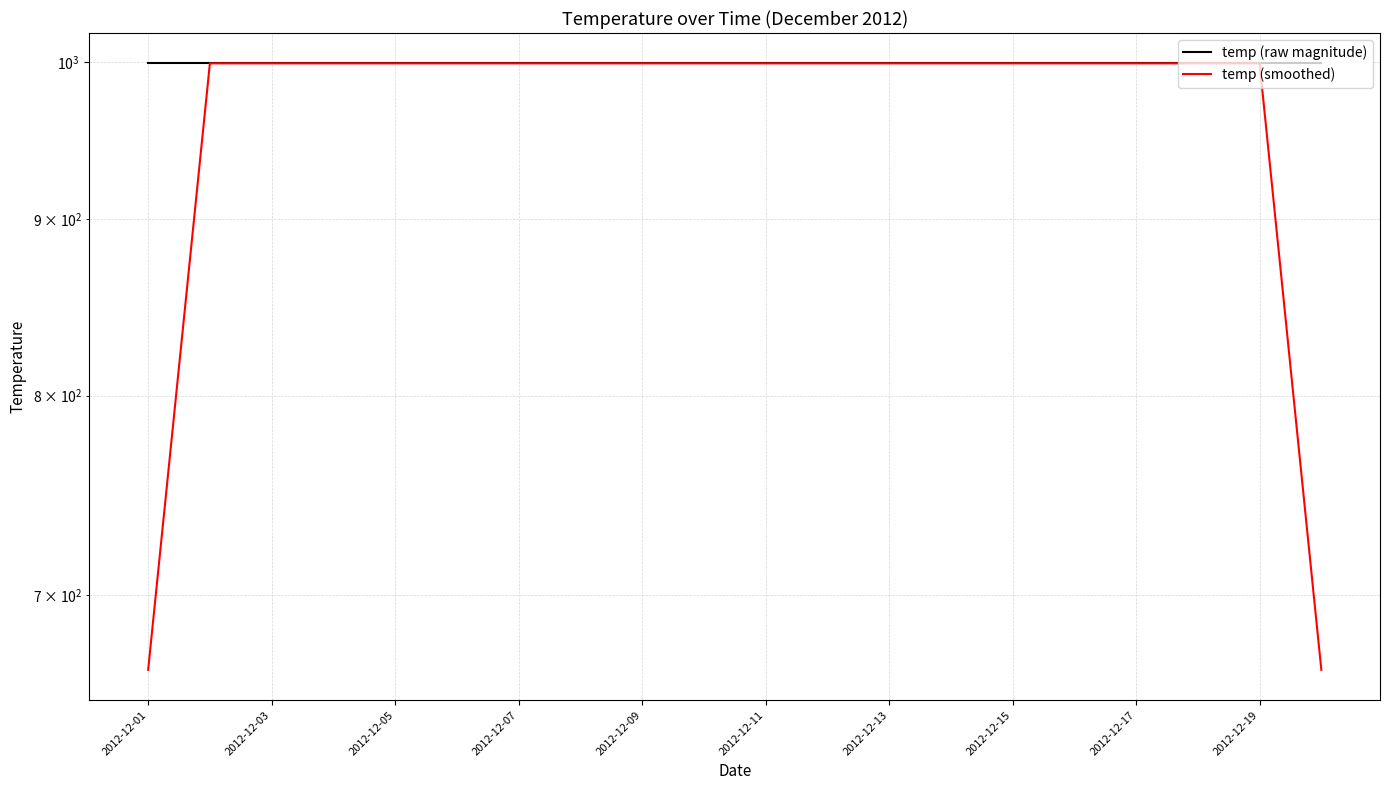

Which has a higher value, 2012-12-19 or 18?

2012-12-19